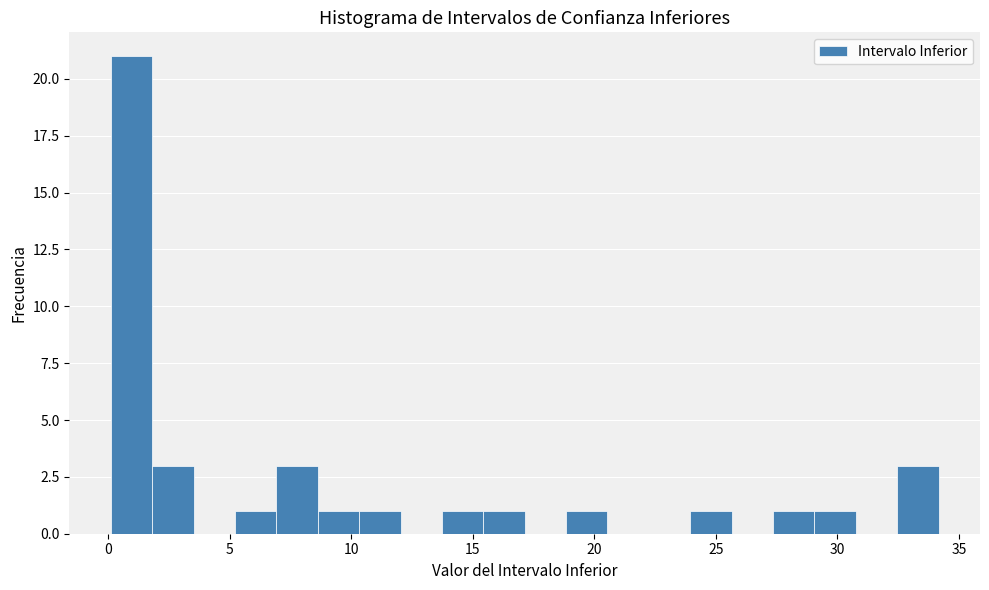

Around what value on the x-axis is the tallest bar? Give the approximate position of its centre, as read against the axis.

1.0